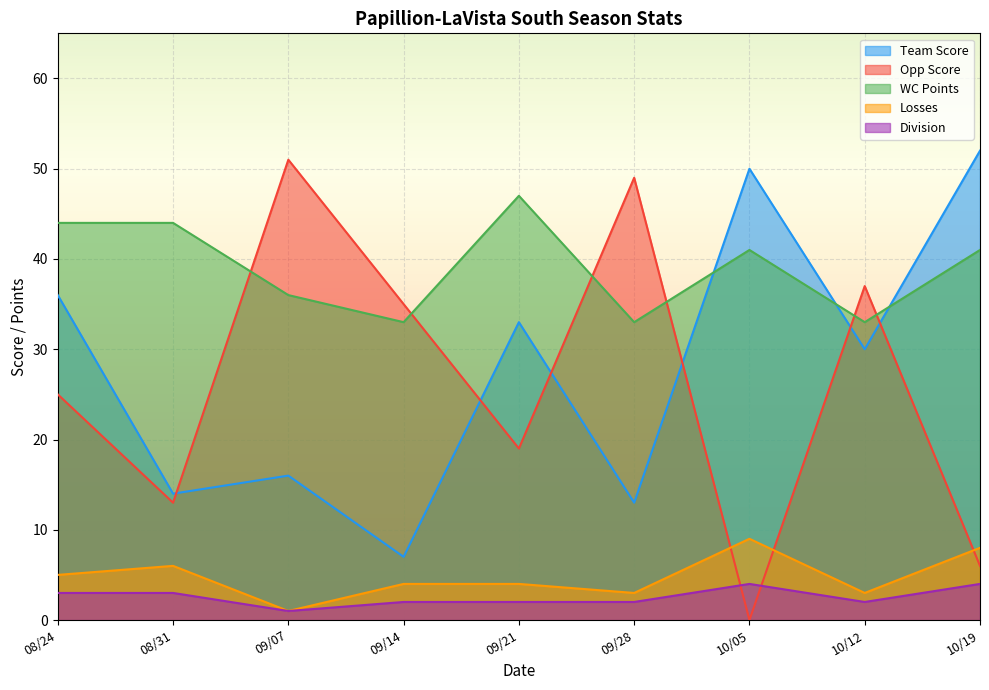

What is the label of the 6th point from the right?

09/14